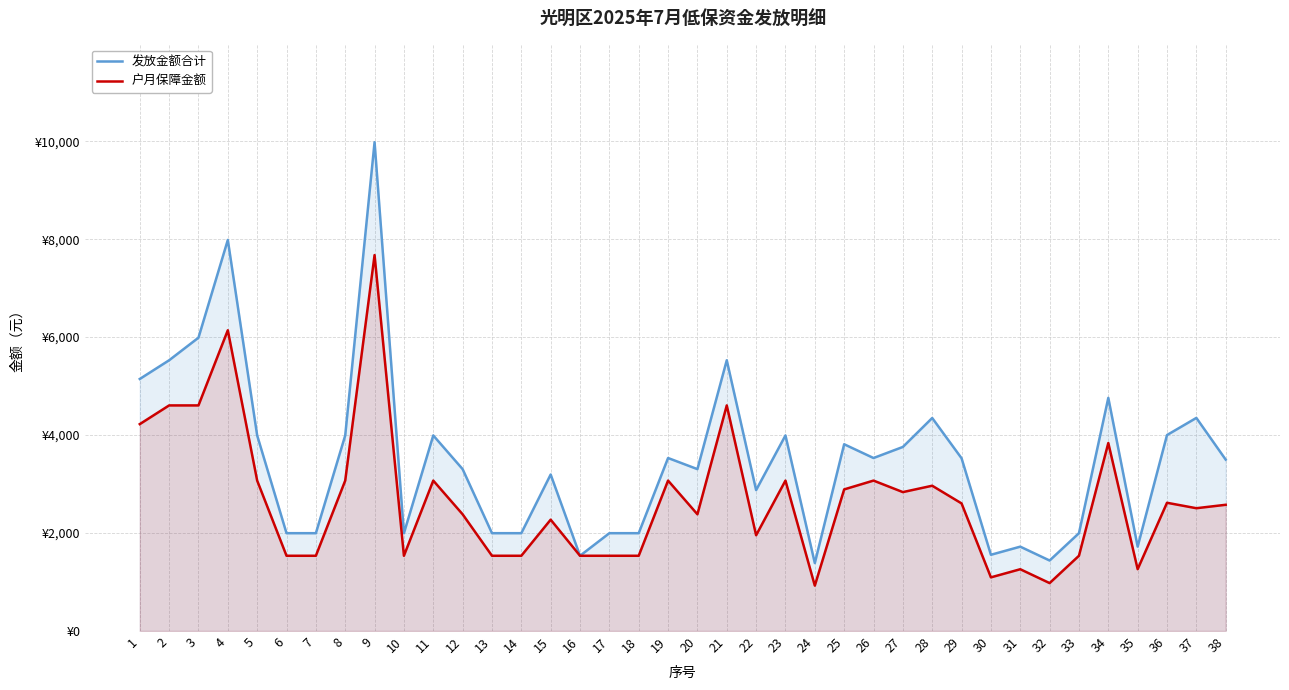

Which series has the widest spread of values?

发放金额合计